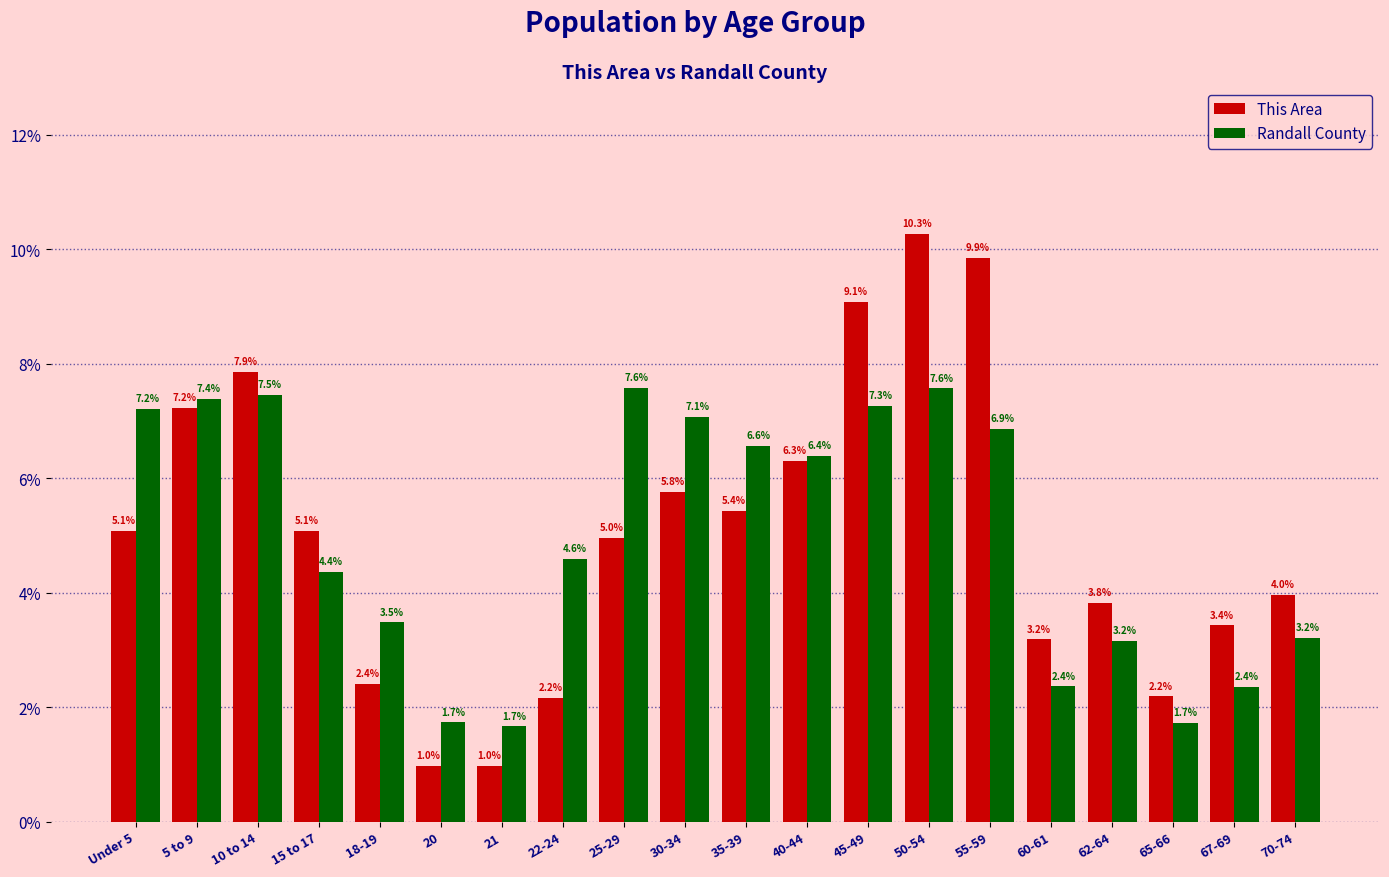

What is the maximum value shown in the chart?

10.3